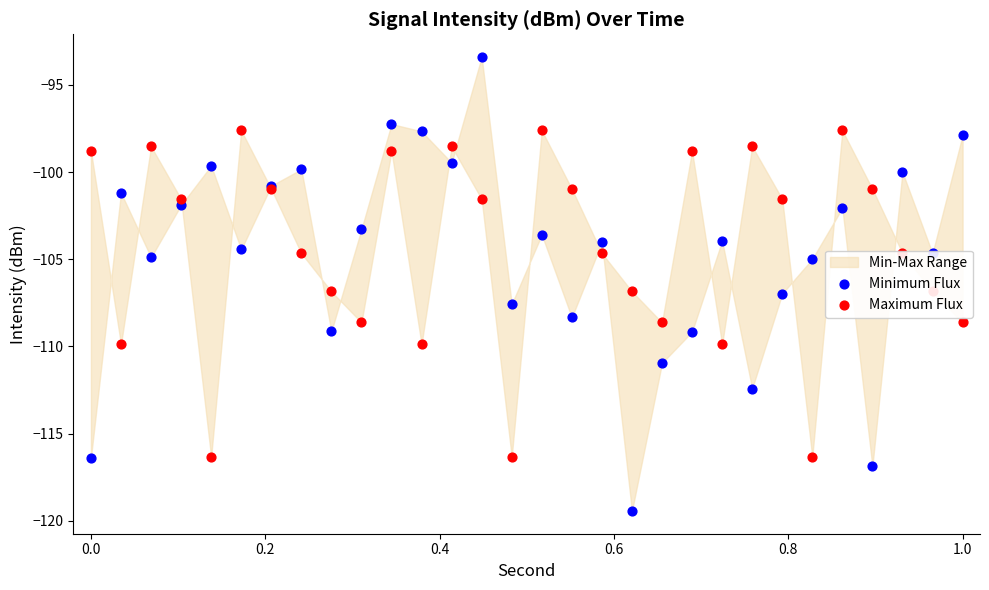

What are all the series names shown in the legend?

Minimum Flux, Maximum Flux